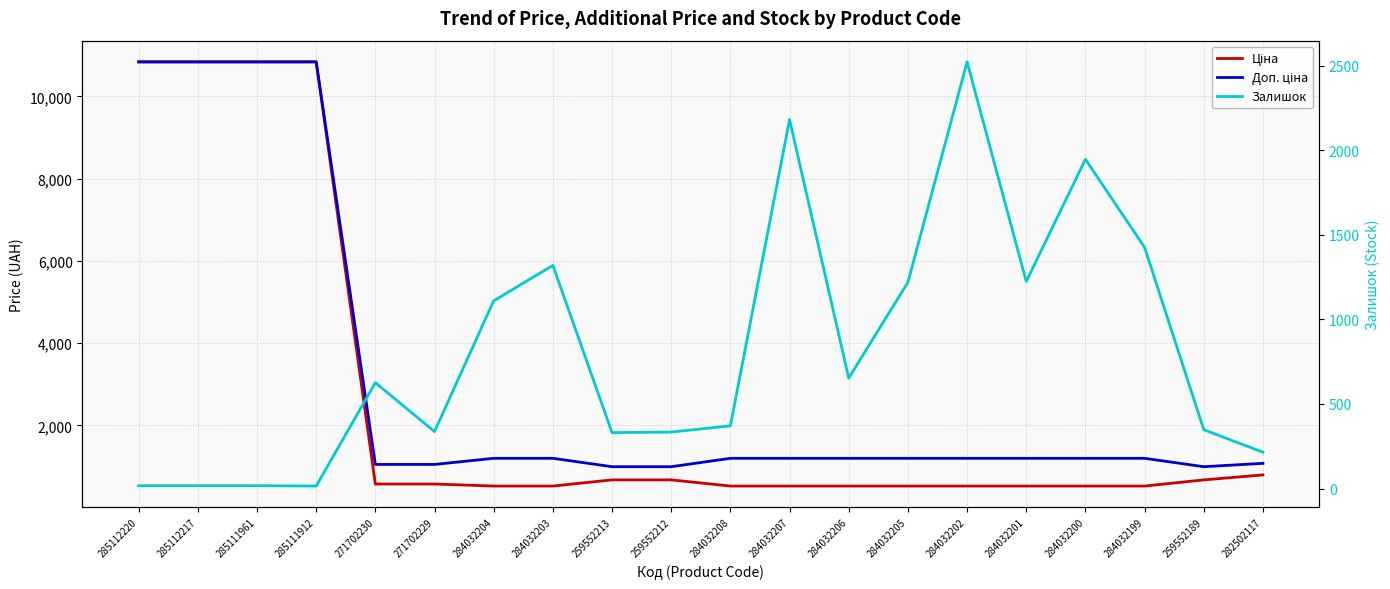

How many data points in Залишок are above 626?

9